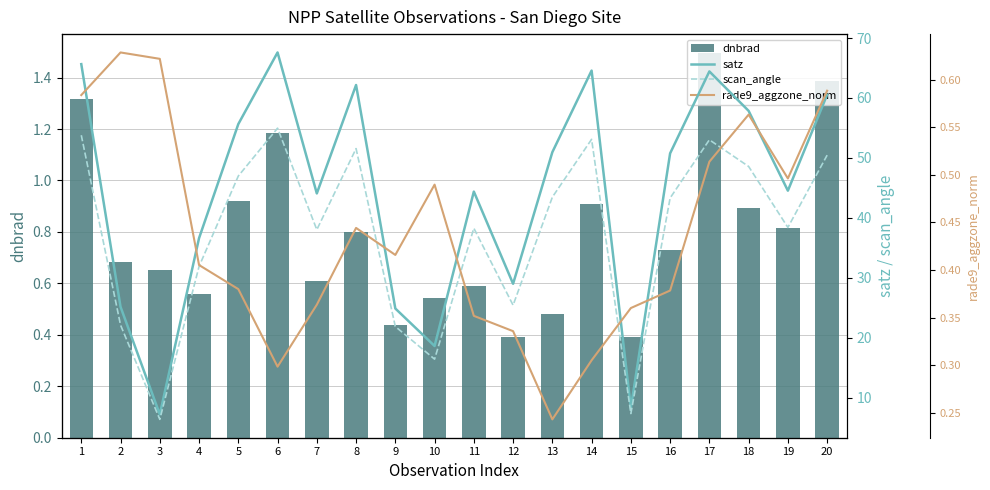

Reading left to right, what are all the values shown in this chart?

dnbrad: 1.3	0.7	0.7	0.6	0.9	1.2	0.6	0.8	0.4	0.5	0.6	0.4	0.5	0.9	0.4	0.7	1.5	0.9	0.8	1.4
satz: 65.6	25.1	7.2	36.6	55.6	67.6	44.1	62.2	24.9	18.6	44.4	29.0	50.9	64.6	8.3	50.8	64.4	57.8	44.5	60.5
scan_angle: 53.8	22.1	6.4	31.9	47.0	55.0	38.0	51.5	21.9	16.4	38.3	25.4	43.4	53.1	7.3	43.3	53.0	48.6	38.4	50.4
rade9_aggzone_norm: 0.6	0.6	0.6	0.4	0.4	0.3	0.4	0.4	0.4	0.5	0.4	0.3	0.2	0.3	0.4	0.4	0.5	0.6	0.5	0.6